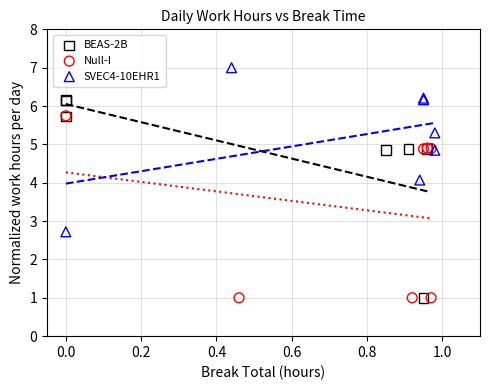

Which series reaches the maximum Y coordinate?

SVEC4-10EHR1